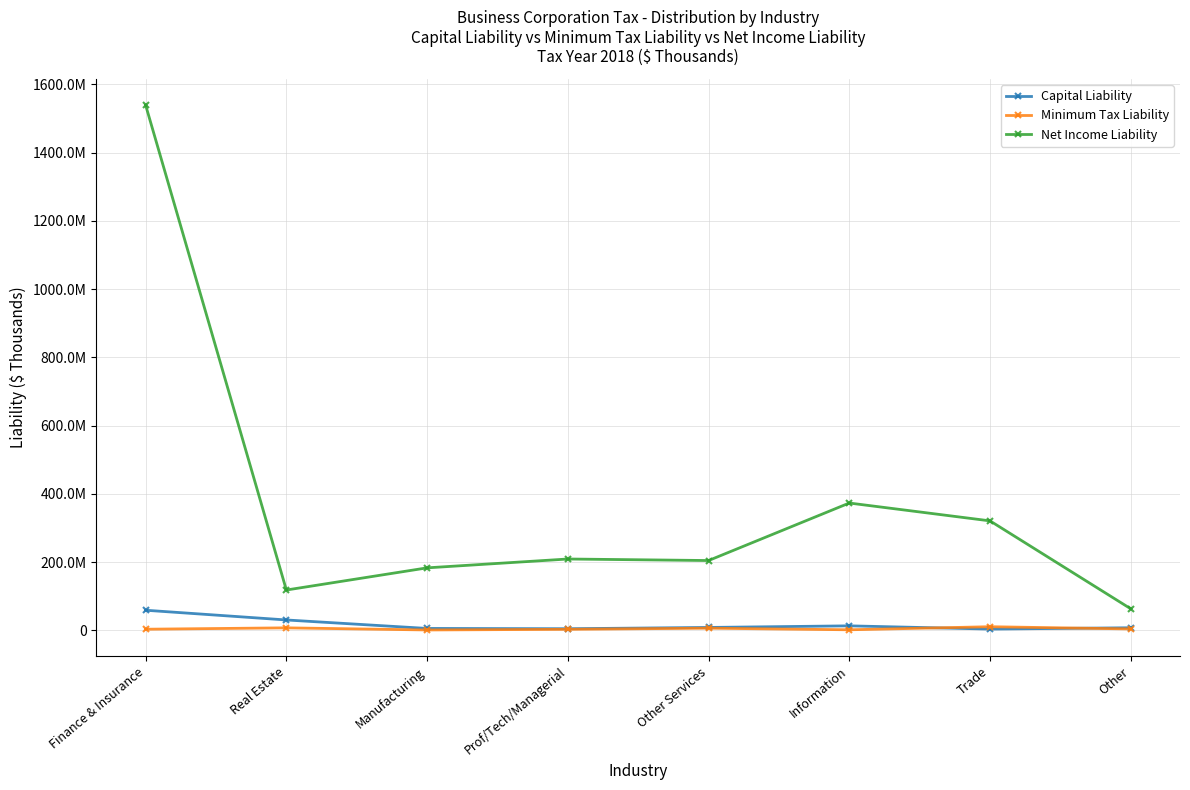

How many interior local valleys does the Capital Liability series have?

2